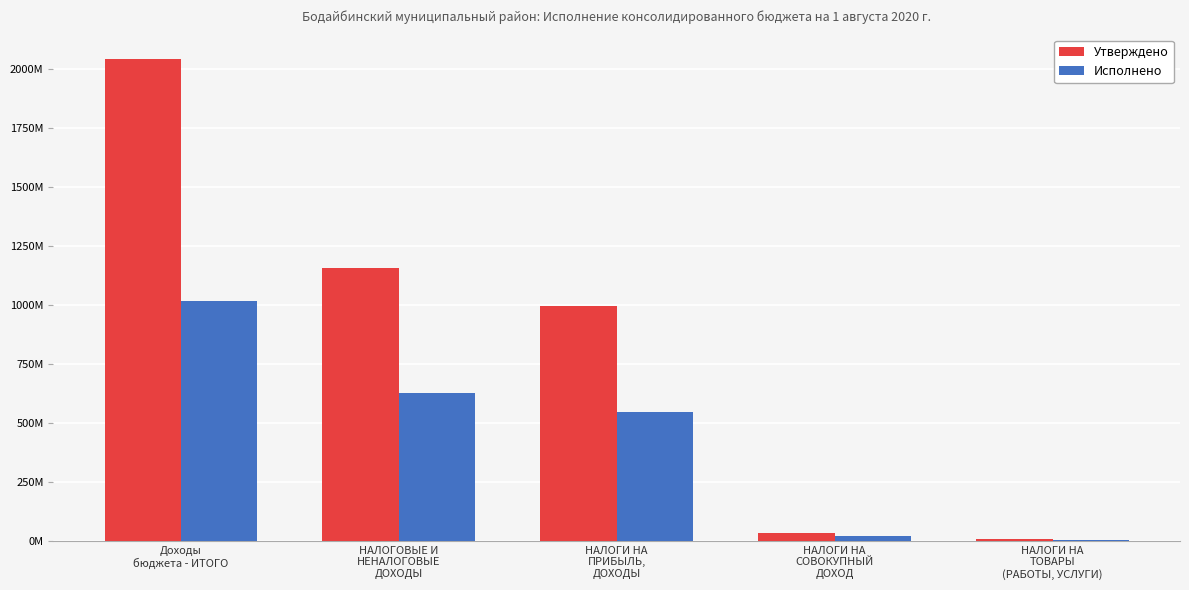

Is the value of Исполнено at НАЛОГОВЫЕ И
НЕНАЛОГОВЫЕ
ДОХОДЫ greater than the value of Утверждено at НАЛОГИ НА
ТОВАРЫ
(РАБОТЫ, УСЛУГИ)?

Yes